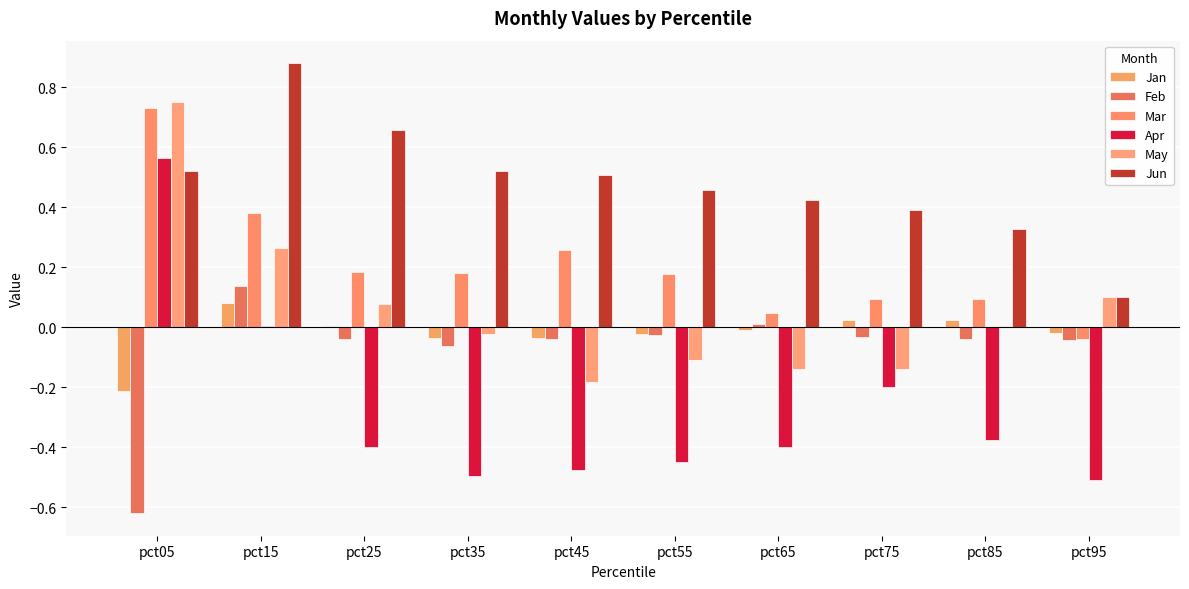

Where is Jun nearest to the value 0?

pct95